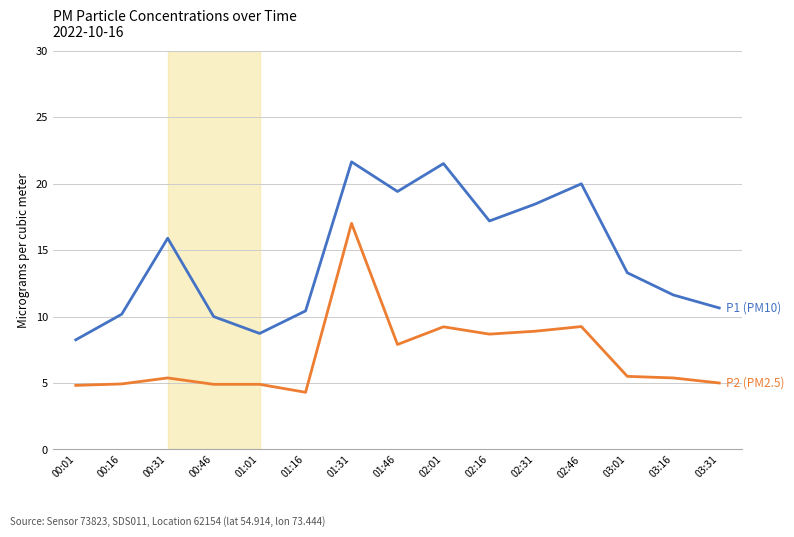

What is the total value across all series at 00:16?

15.1